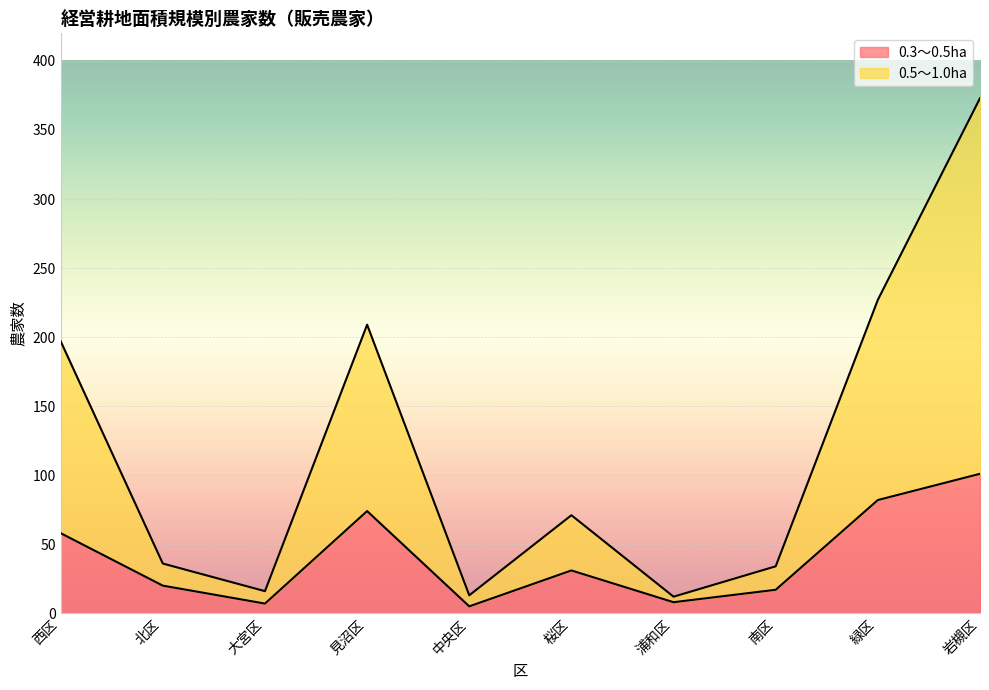

True or false: 0.3～0.5ha has more than 0 interior local peaks.

True